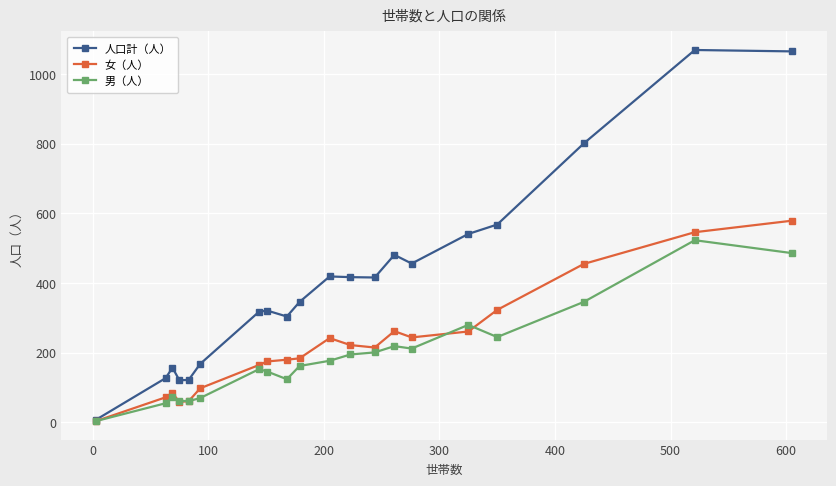

True or false: 男（人） has more than 2 interior local peaks.

True